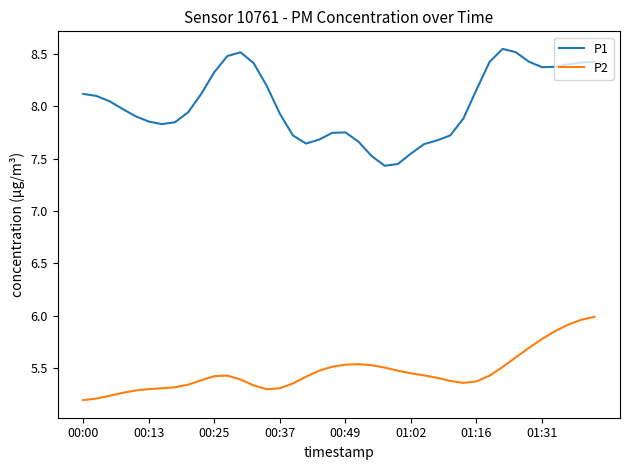

Rank the series by their maximum value, from lowest to highest.

P2, P1